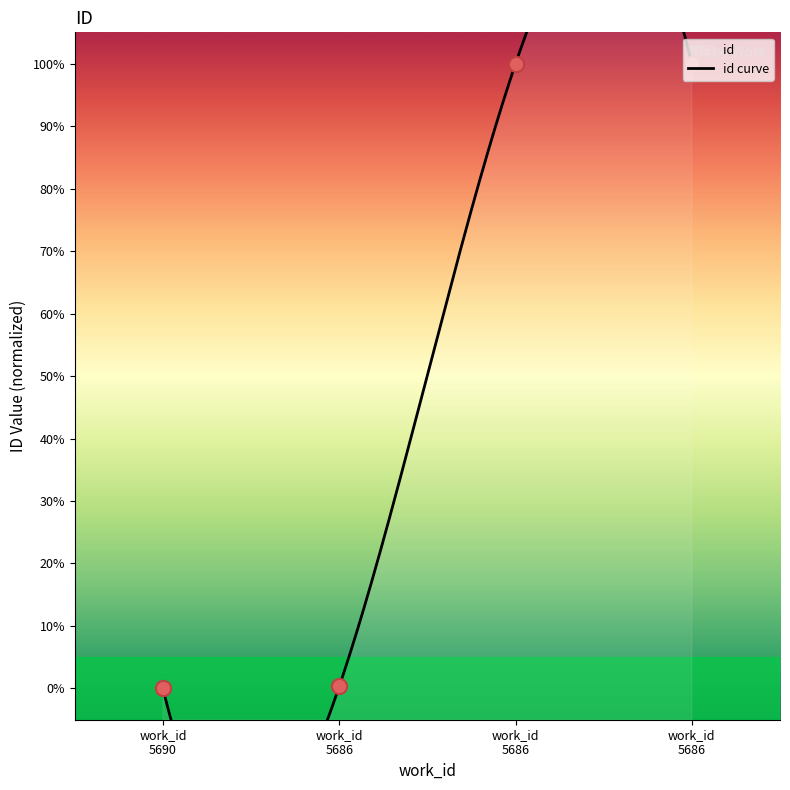

Between work_id 5690 and work_id 5686, which is larger?

work_id 5686